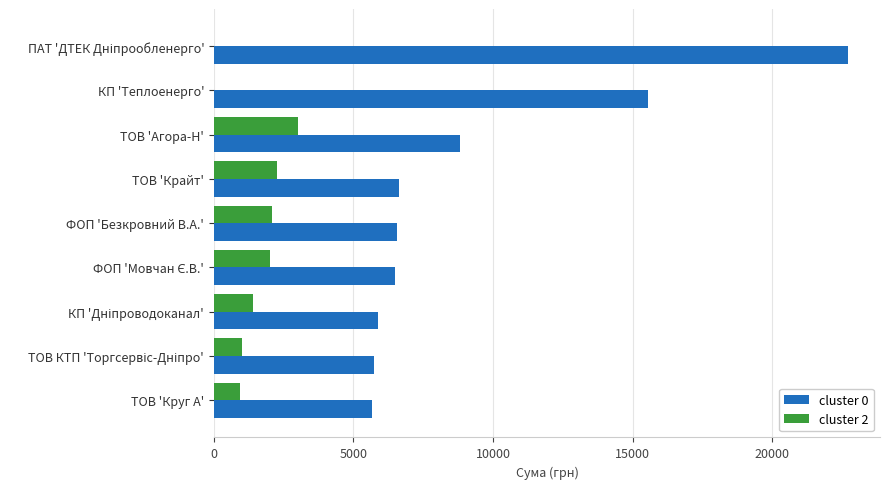

Which series has the largest total across all categories?

cluster 0